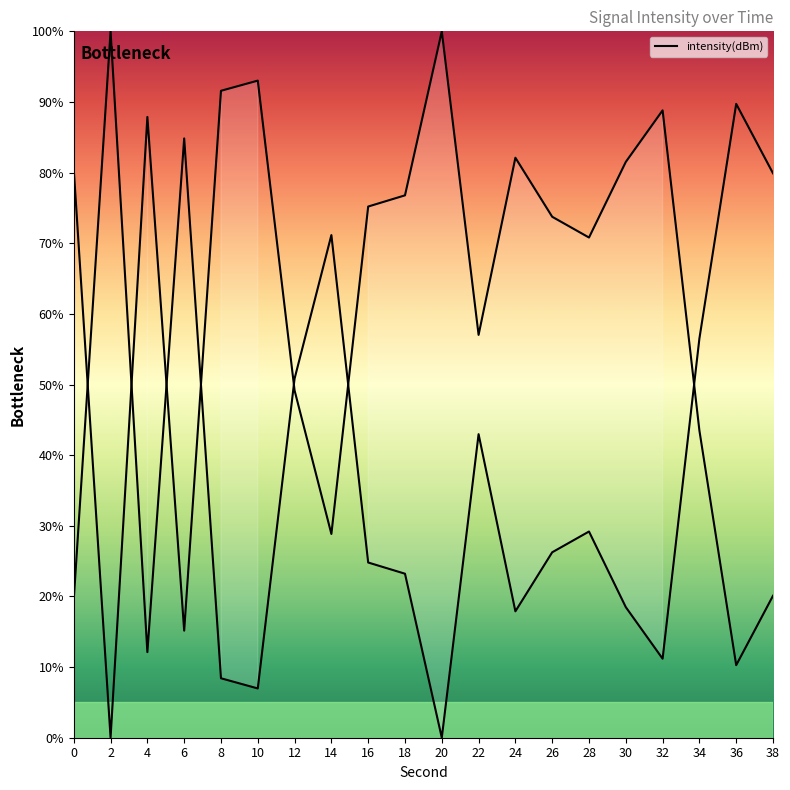

What is the value of the 14th point from the left?

73.7